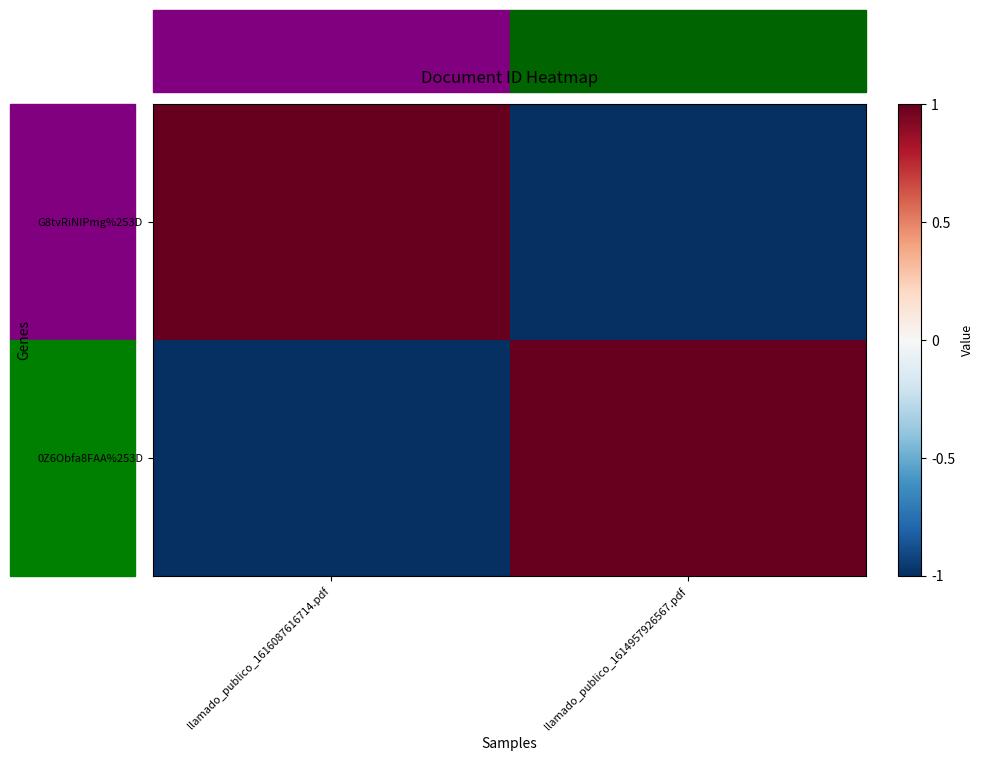

Which series has the widest spread of values?

G8tvRiNIPmg%253D